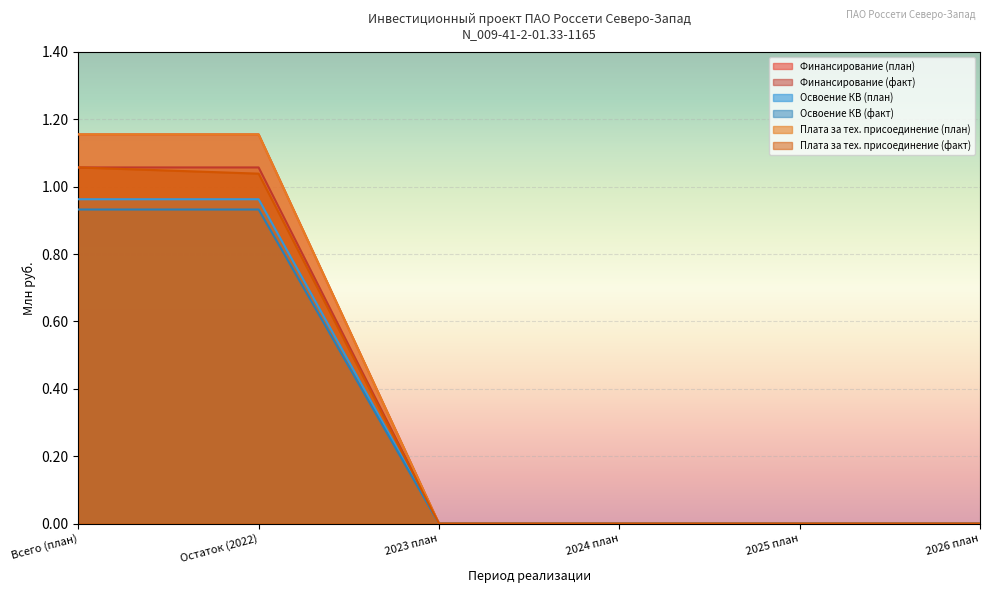

Which category has the highest value in the Освоение КВ (план) series?

Всего (план)